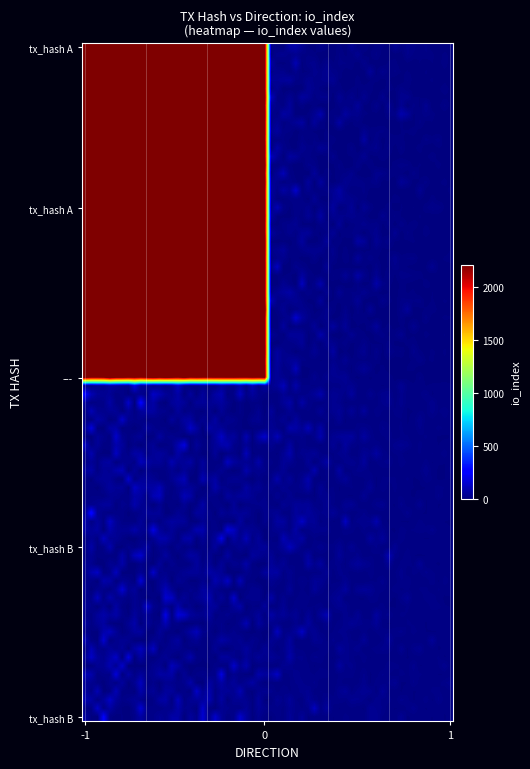

How many distinct data groups are displayed?

2